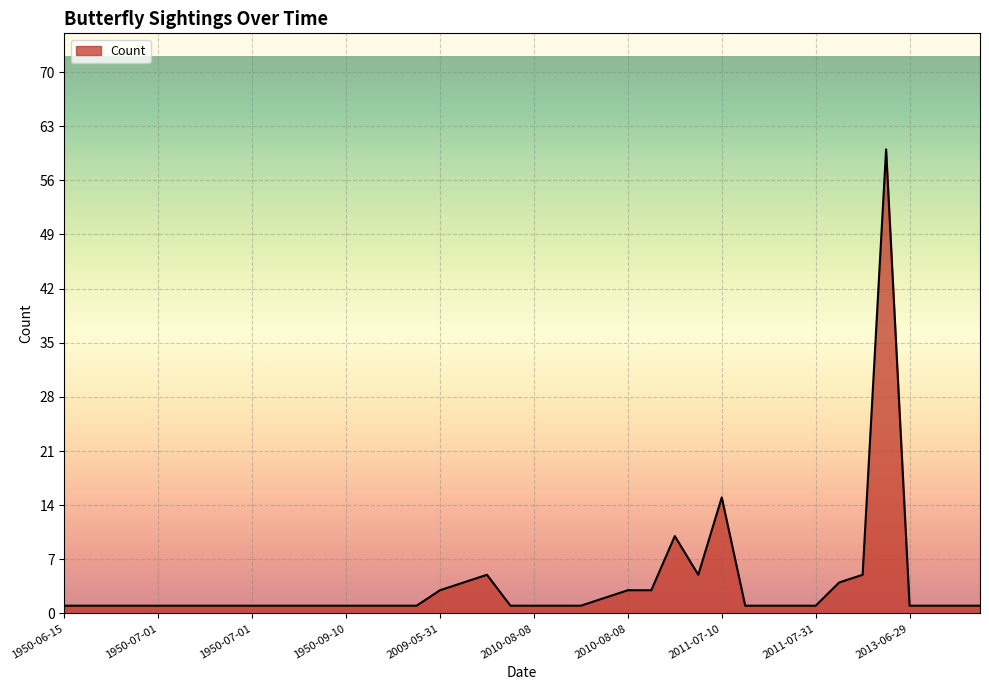

What is the greatest value displayed?

60